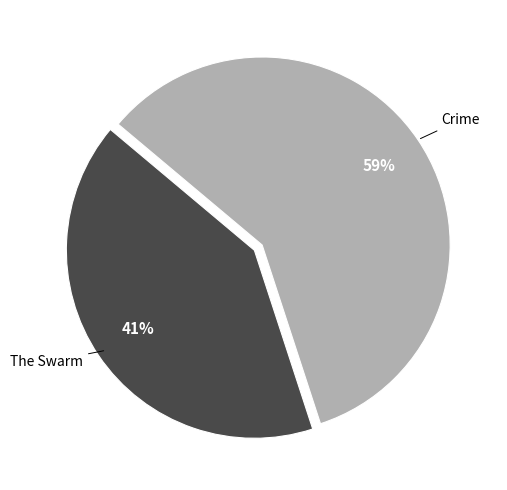

Is the sum of Crime and The Swarm greater than half?

Yes